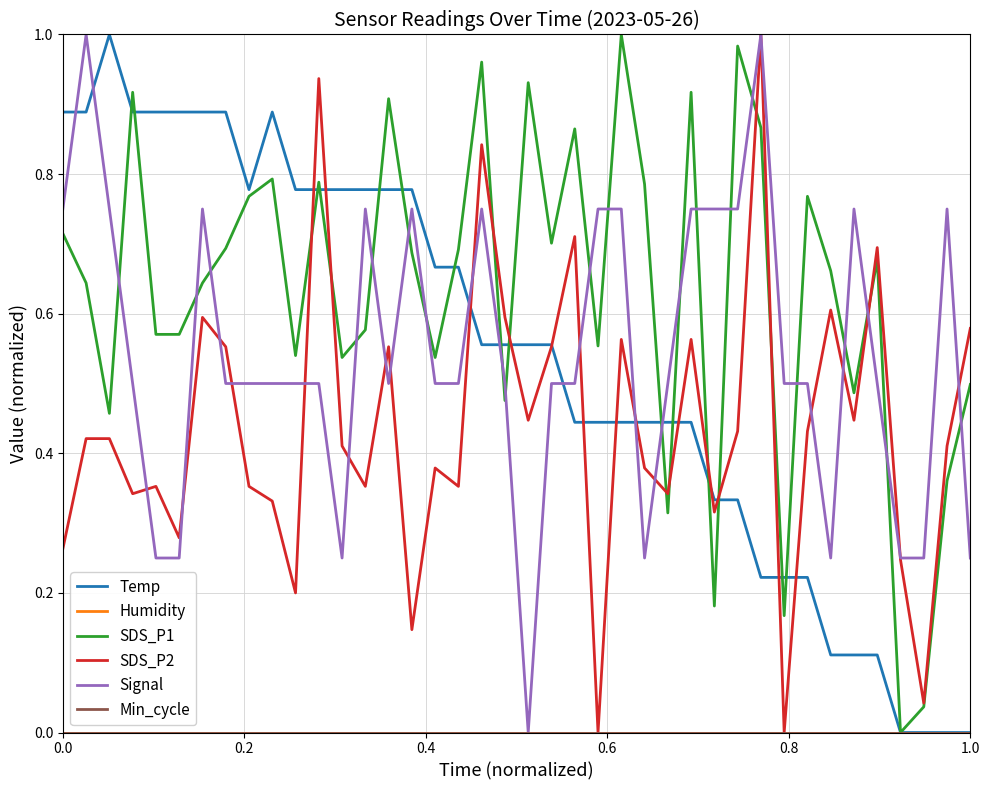

Does the chart display data point markers on the line(s)?

No